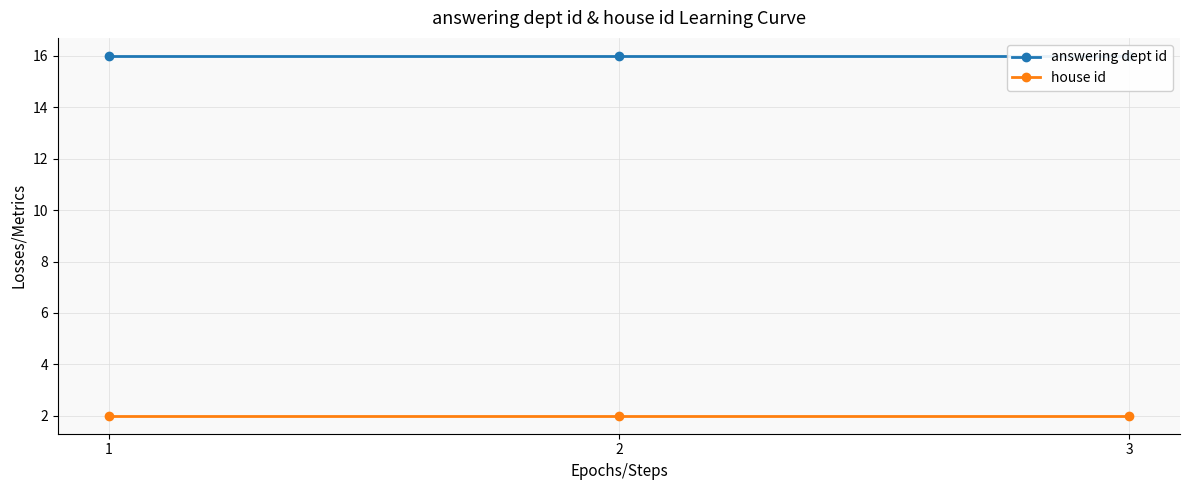

Is this an area chart (filled region under the line)?

No